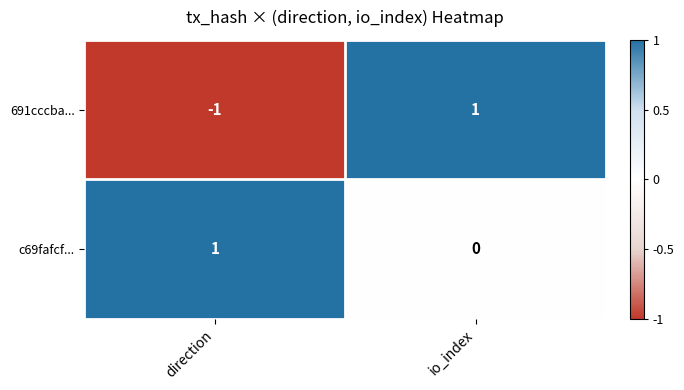

The 691cccba... series shows 1 at io_index. True or false?

True